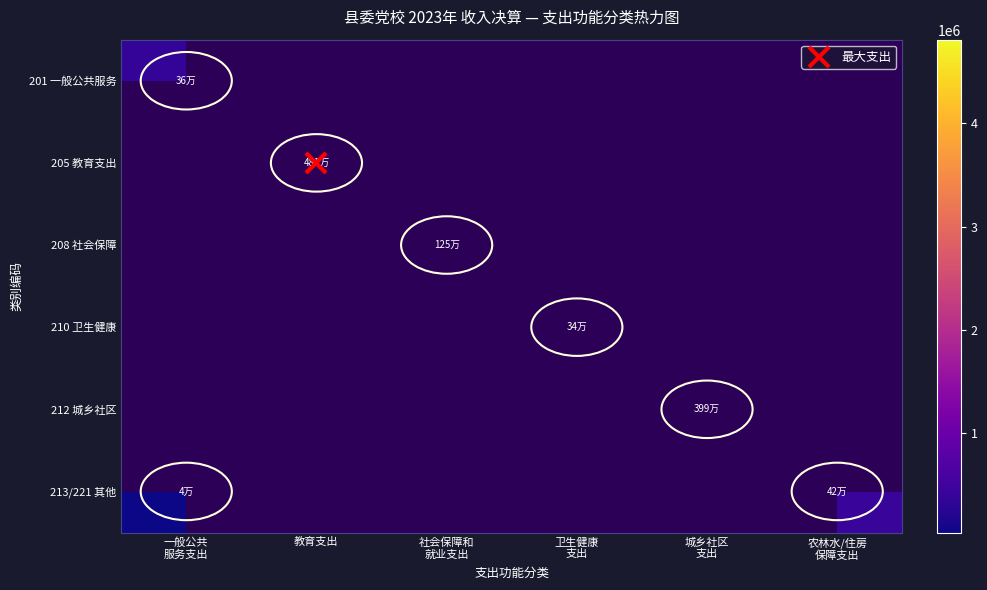

Which has a higher value, 卫生健康
支出 or 社会保障和
就业支出?

社会保障和
就业支出